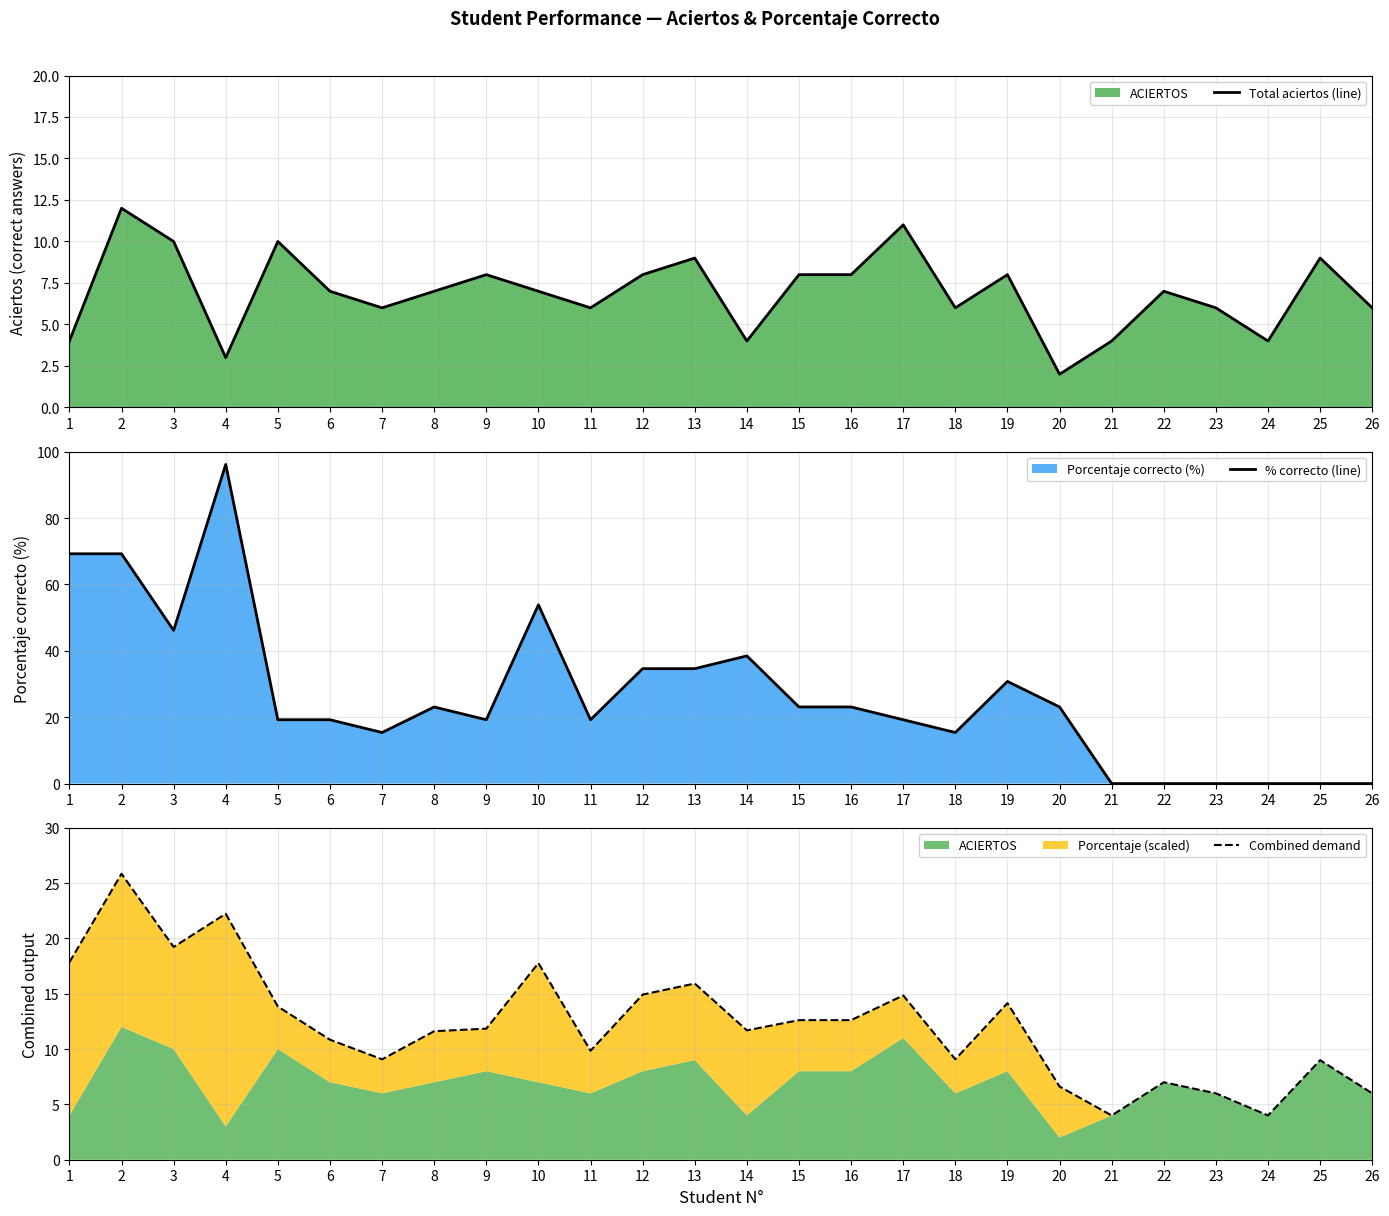

Reading left to right, transcribe all the data shown in this chart.

Total aciertos (line): 4.0	12.0	10.0	3.0	10.0	7.0	6.0	7.0	8.0	7.0	6.0	8.0	9.0	4.0	8.0	8.0	11.0	6.0	8.0	2.0	4.0	7.0	6.0	4.0	9.0	6.0
% correcto (line): 69.2	69.2	46.1	96.2	19.2	19.2	15.4	23.1	19.2	53.9	19.2	34.6	34.6	38.5	23.1	23.1	19.2	15.4	30.8	23.1	0.0	0.0	0.0	0.0	0.0	0.0
Combined demand: 17.8	25.8	19.2	22.2	13.8	10.8	9.1	11.6	11.8	17.8	9.8	14.9	15.9	11.7	12.6	12.6	14.8	9.1	14.2	6.6	4.0	7.0	6.0	4.0	9.0	6.0